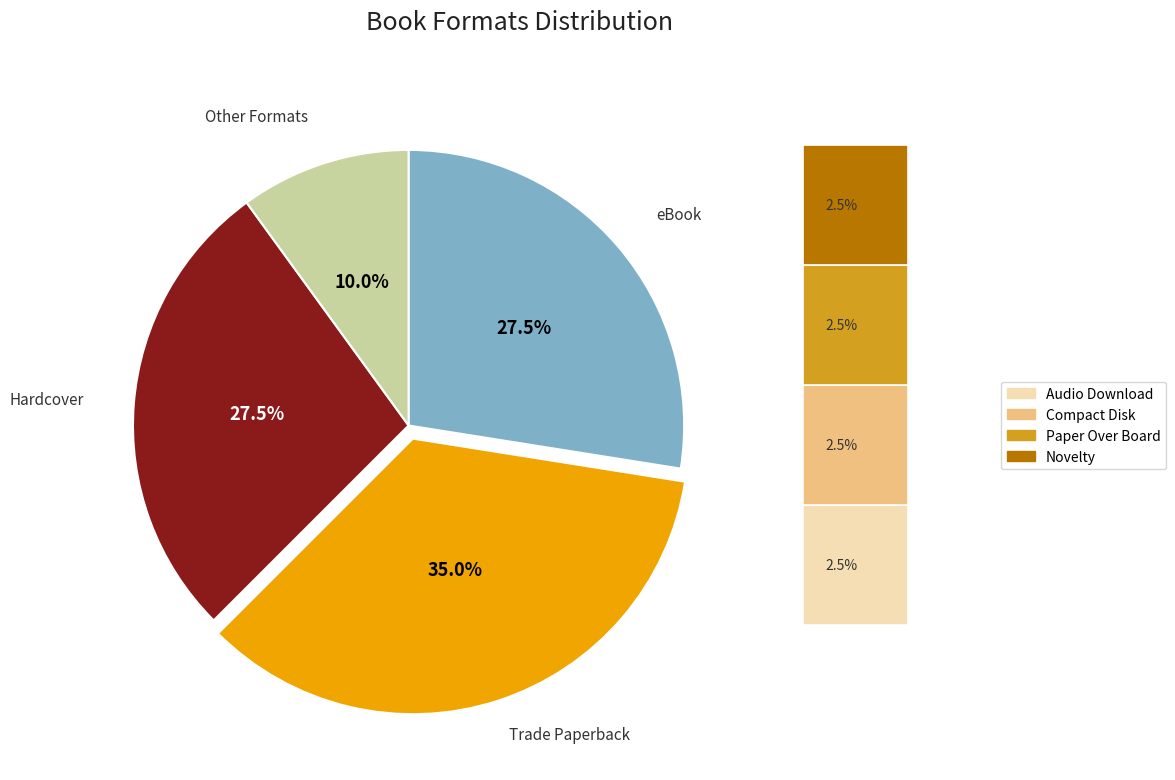

Is Audio Download the majority of the pie?

No